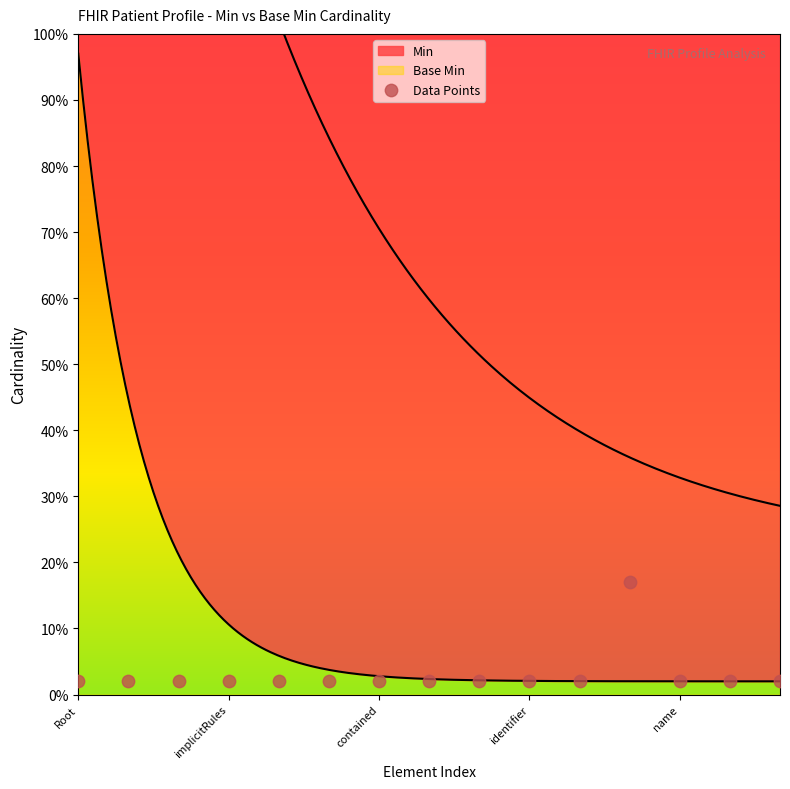

Which has a higher value, 11 or 12?

11